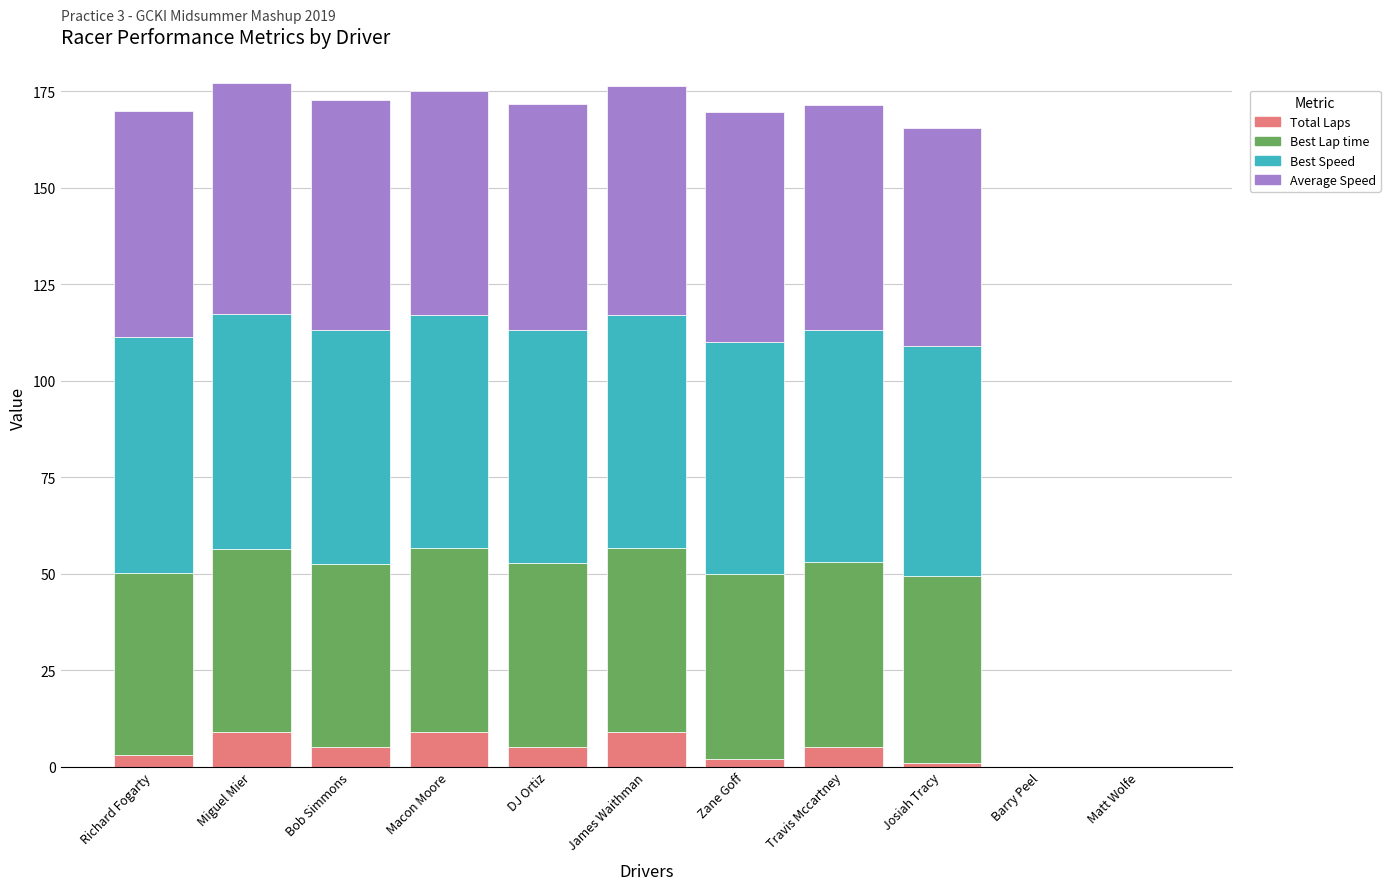

The value of Total Laps at Macon Moore is 9.0. True or false?

True